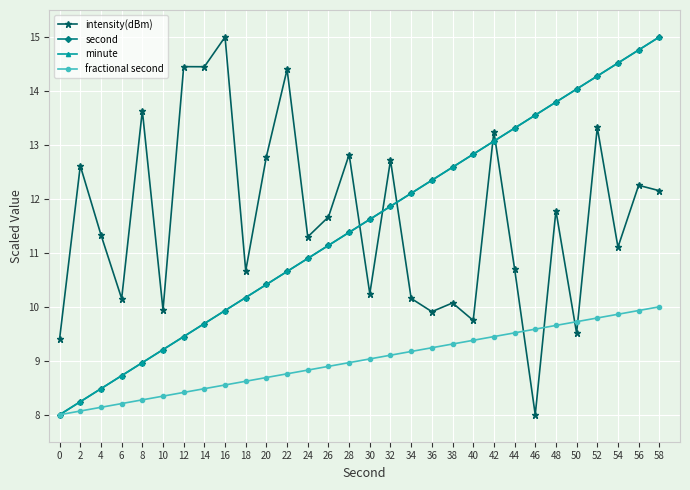

Does the chart have visible grid lines?

Yes